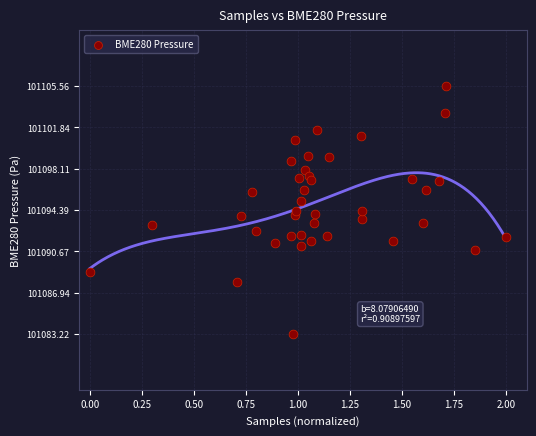

What is the range of Y values (max minus min)?

22.3